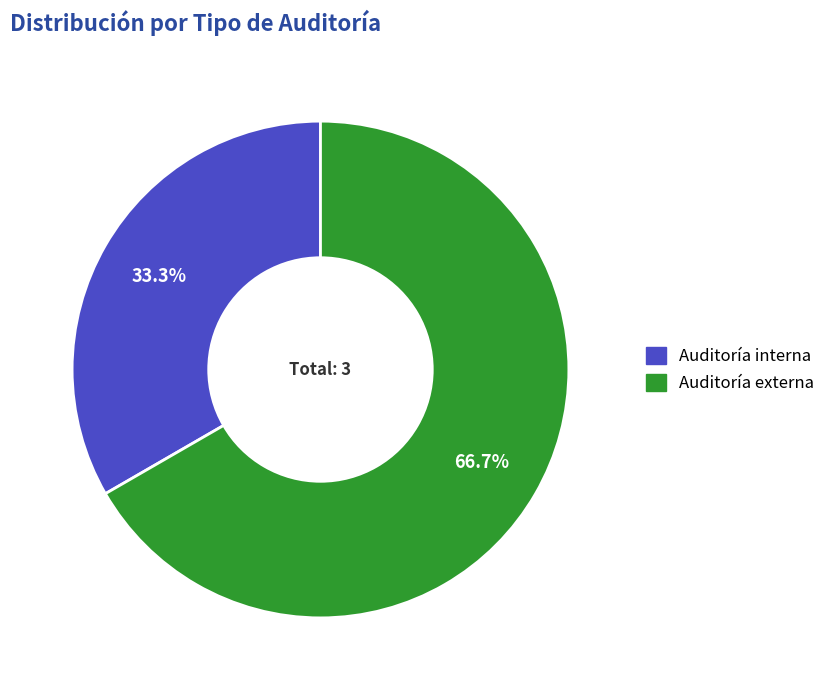

Approximately how many times larger is the value at Auditoría externa compared to Auditoría interna?

2.0